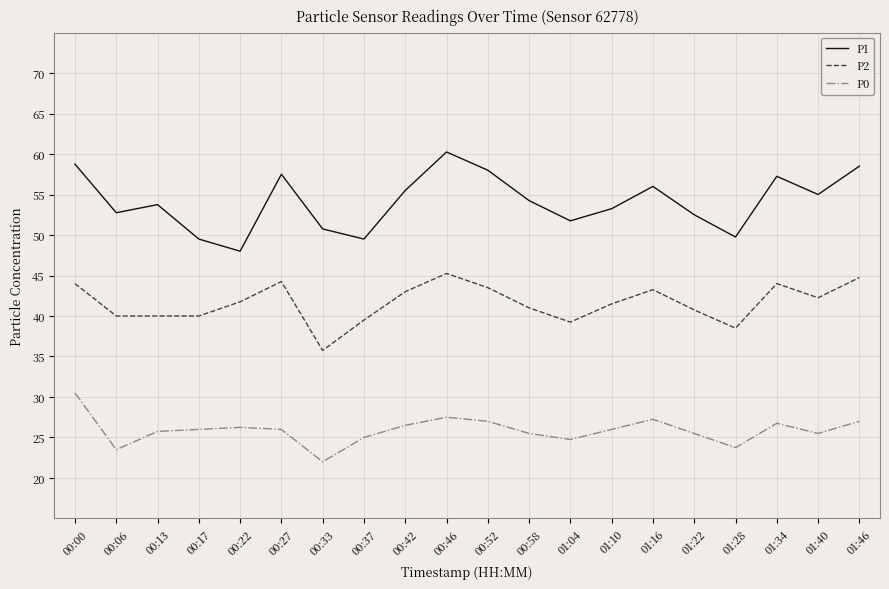

Which series has the largest total across all categories?

P1